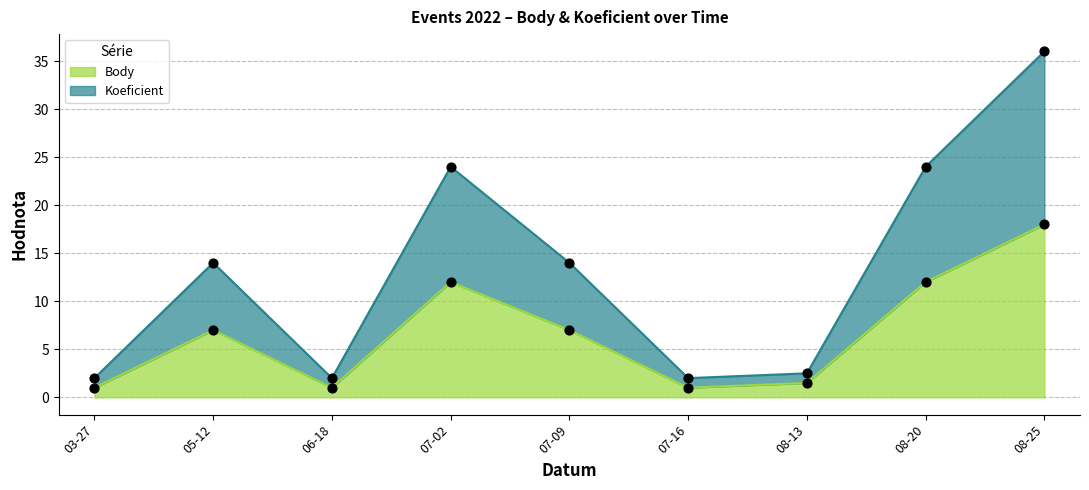

Which series reaches the minimum Y coordinate?

Body